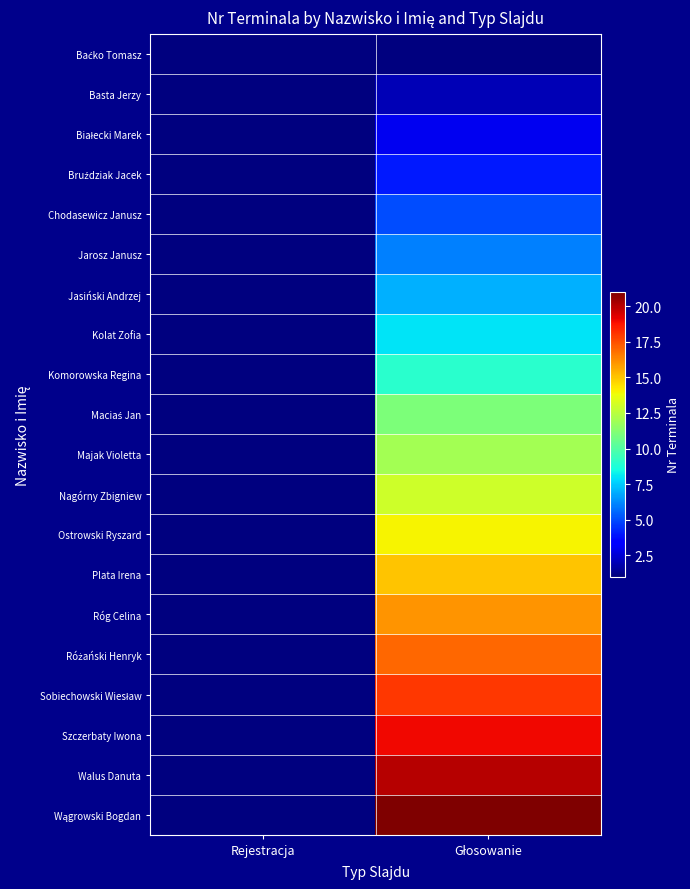

At which category does the chart reach its peak across all series?

Głosowanie